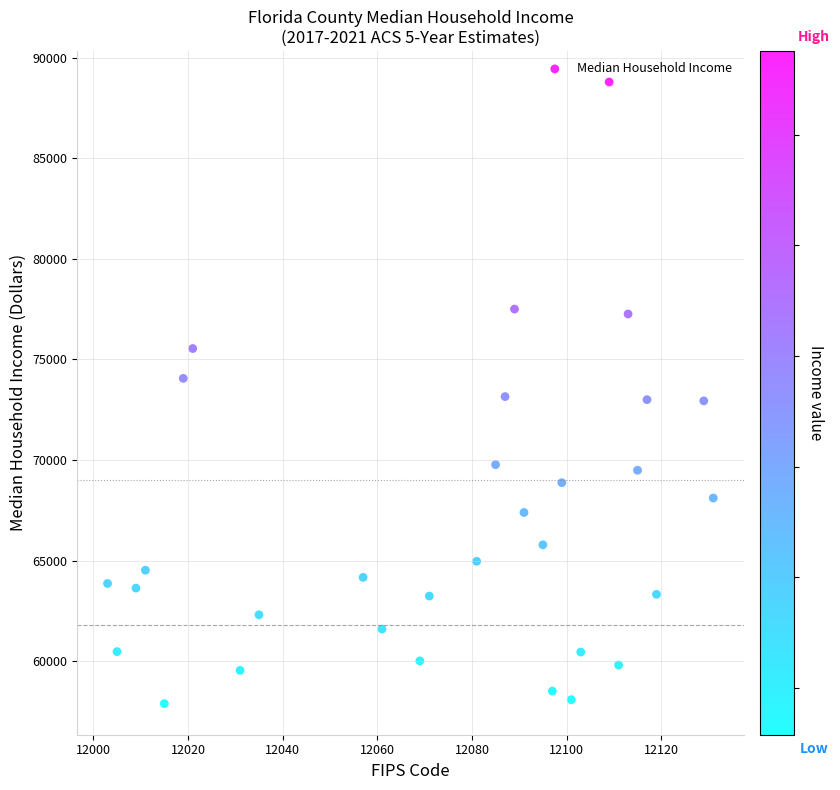

What is the range of Y values (max minus min)?

30907